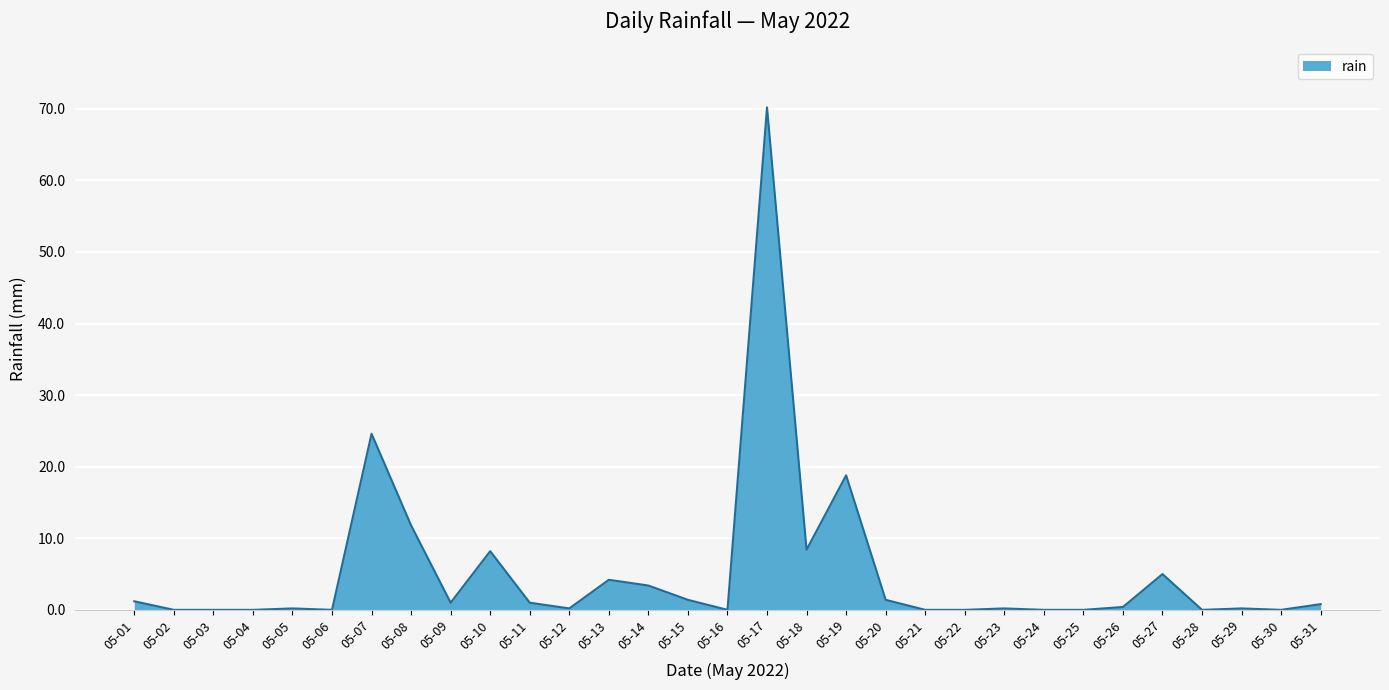

What is the change in value from 05-07 to 05-17?

+45.6